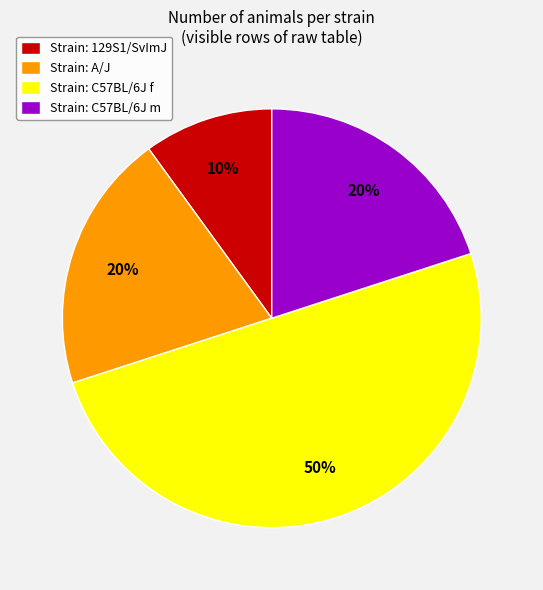

How many segments does this pie chart have?

4